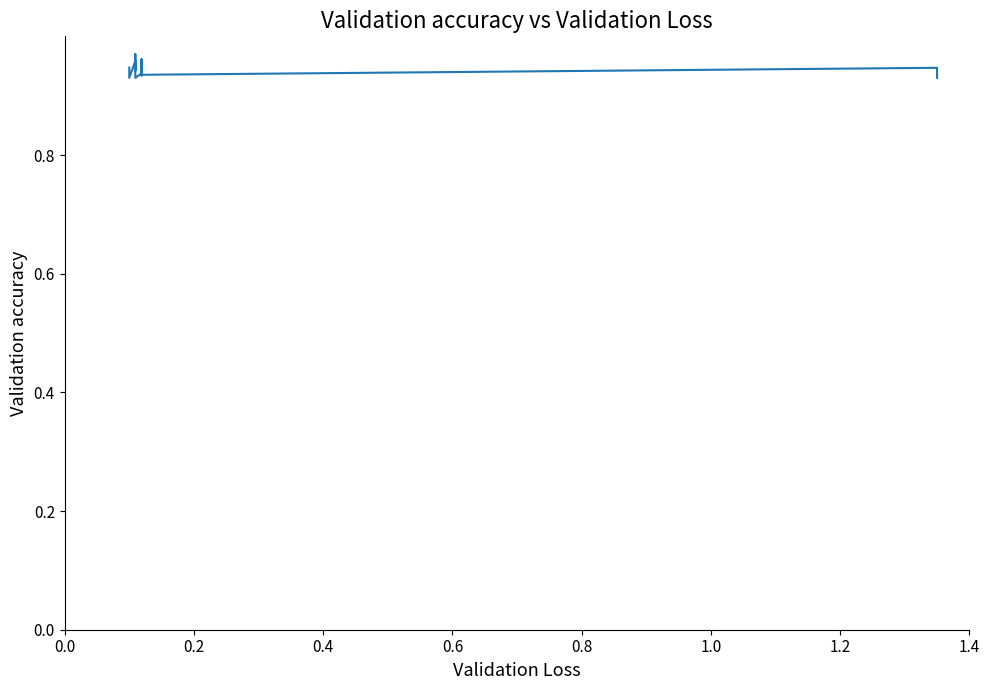

The chart shows a value of 0.3 at 19. True or false?

False